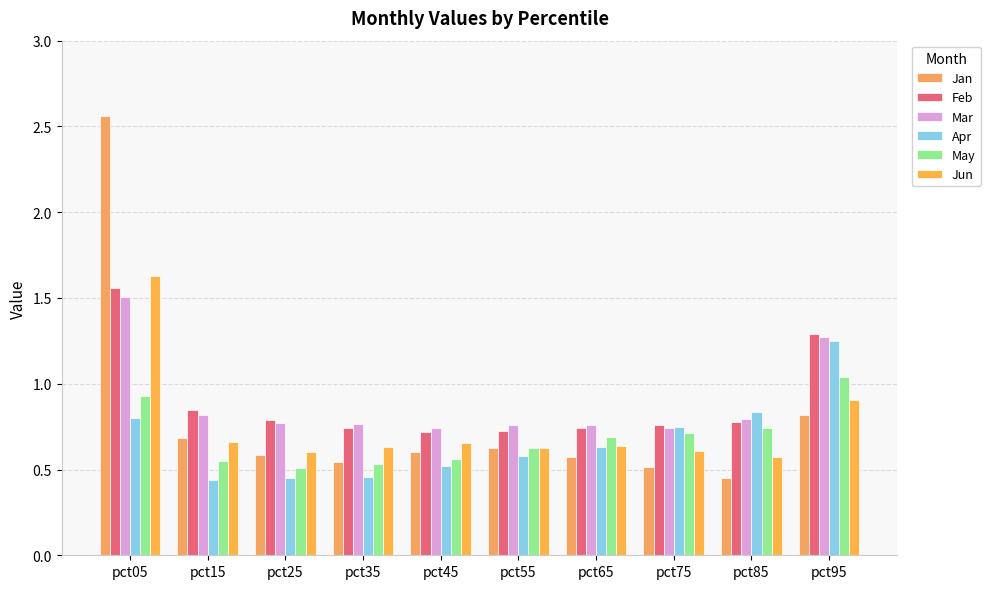

The value of Jan at pct85 is 0.5. True or false?

True